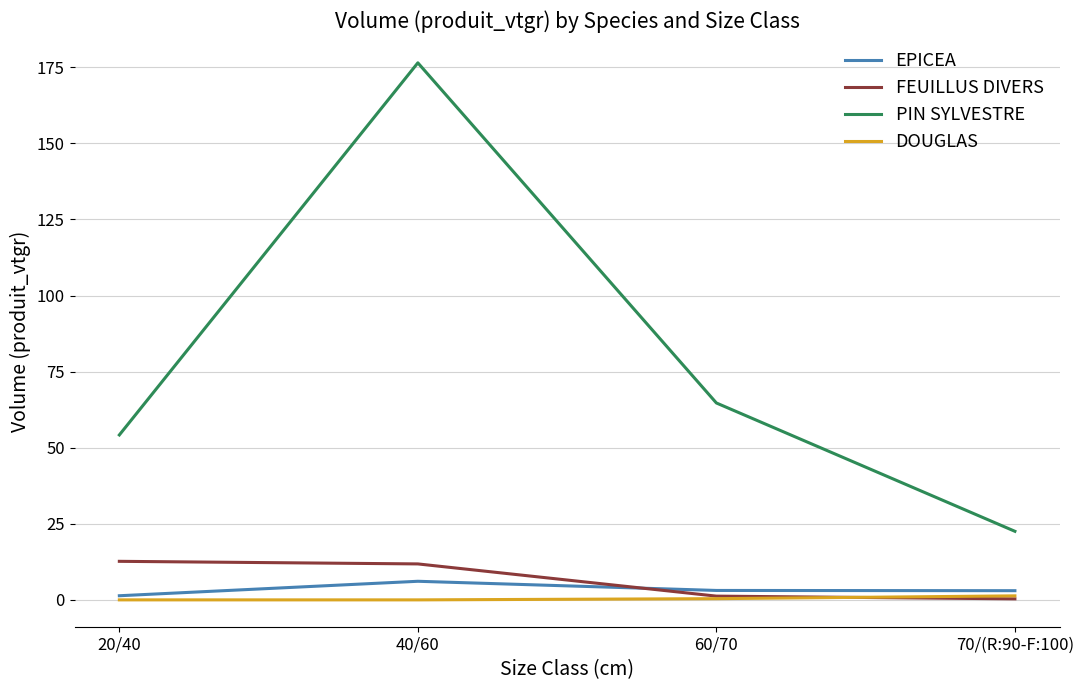

True or false: FEUILLUS DIVERS has a value of 11.8 at 40/60.

True